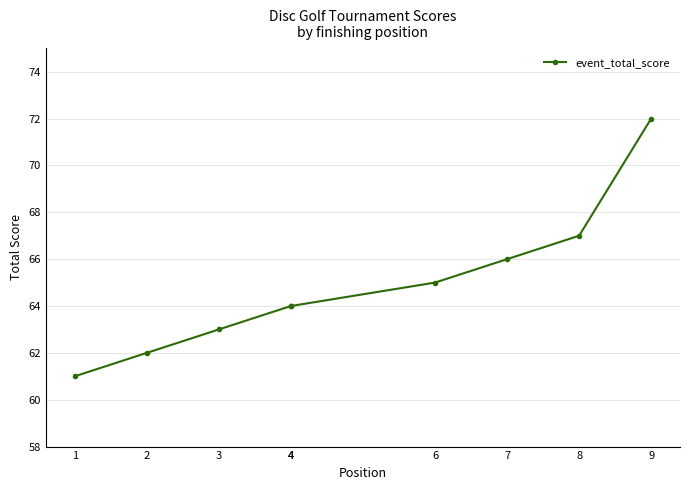

Which has a higher value, 2 or 1?

2